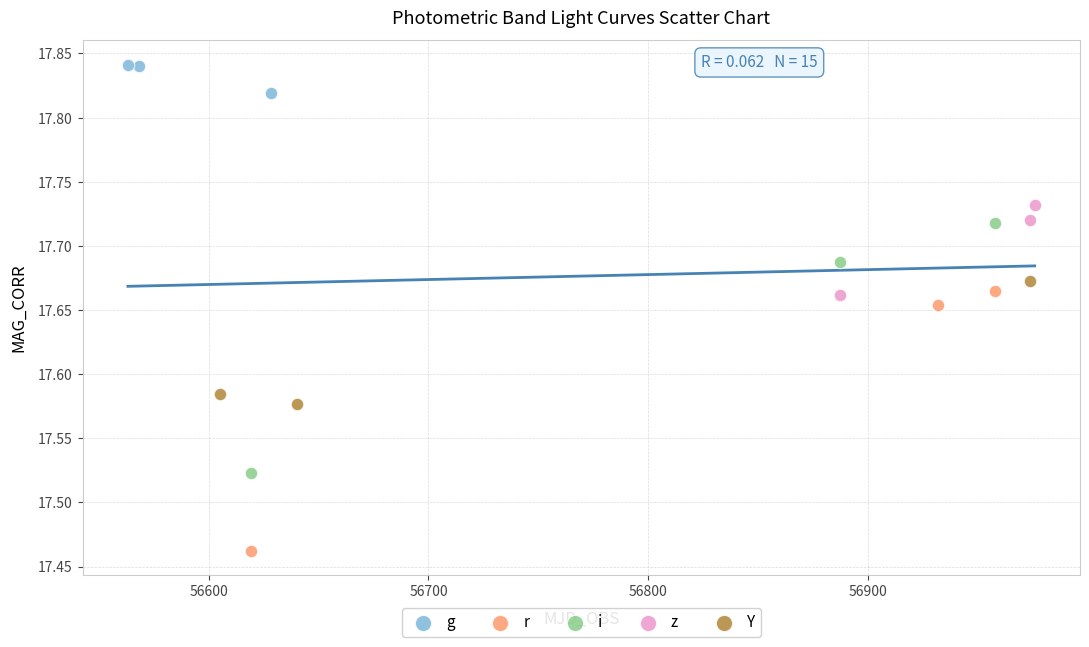

Which series contains the lowest Y value?

r